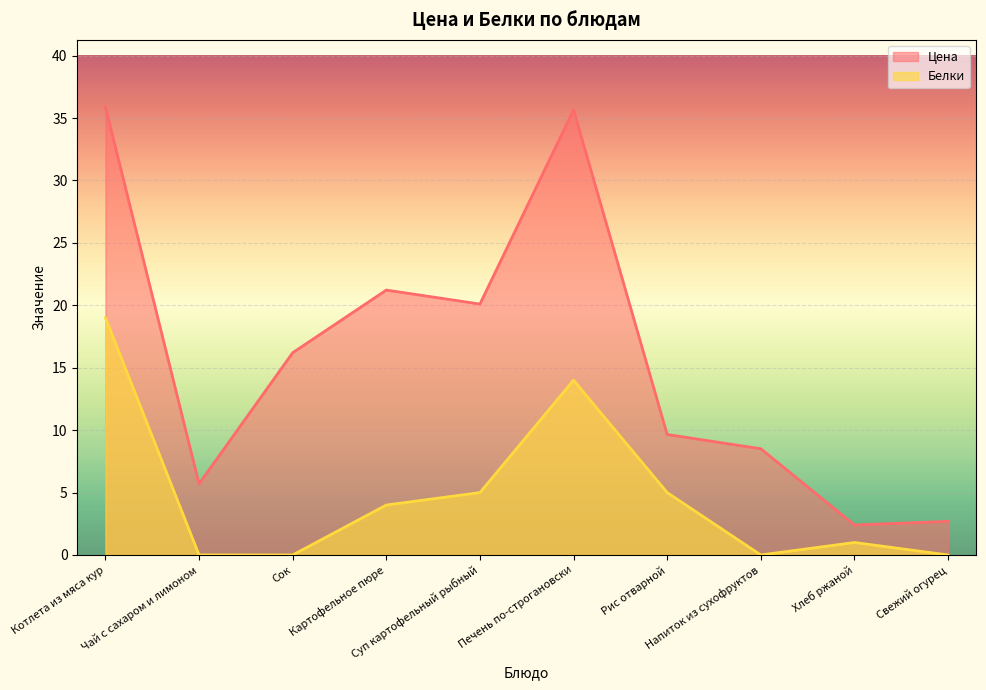

True or false: Цена has a value of 19.6 at Котлета из мяса кур.

False